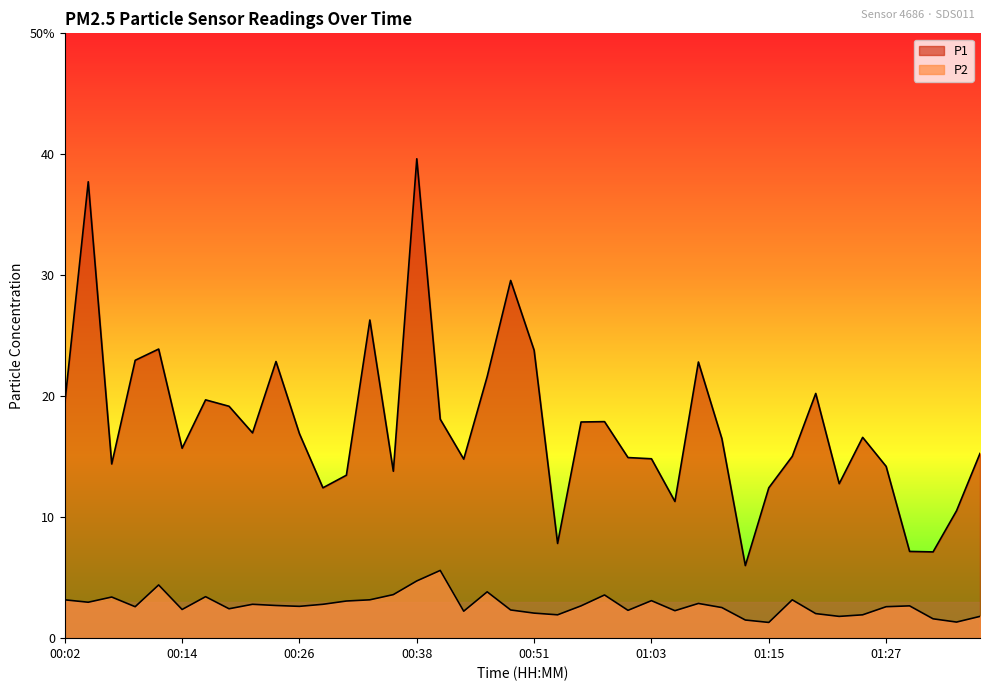

True or false: P1 has more than 0 points higher than both neighbors.

True